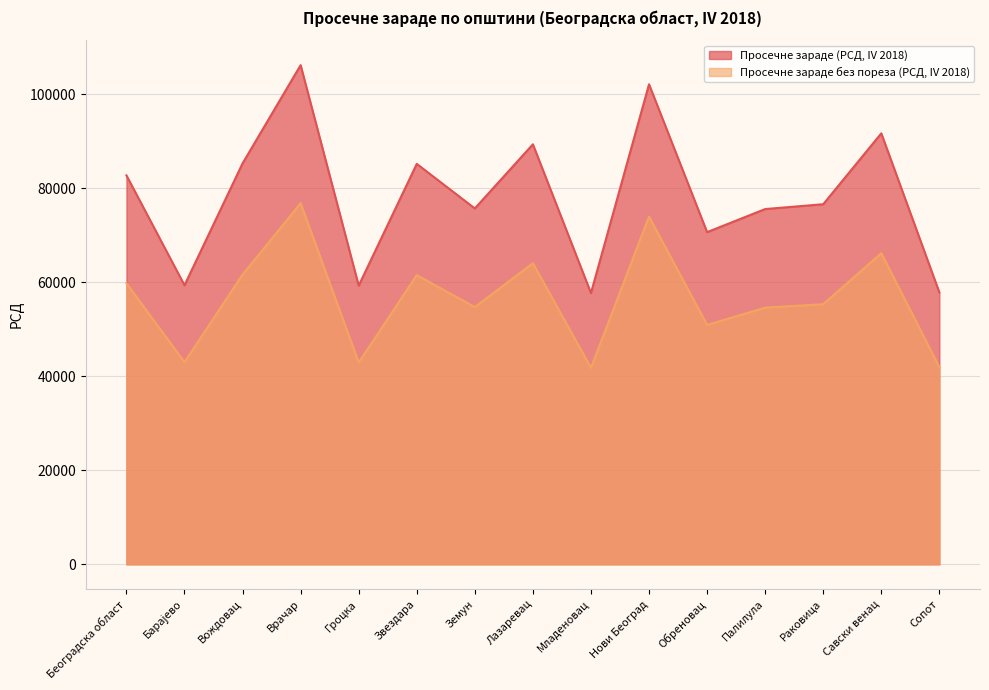

True or false: Просечне зараде (РСД, IV 2018) has a value of 57718 at Младеновац.

True